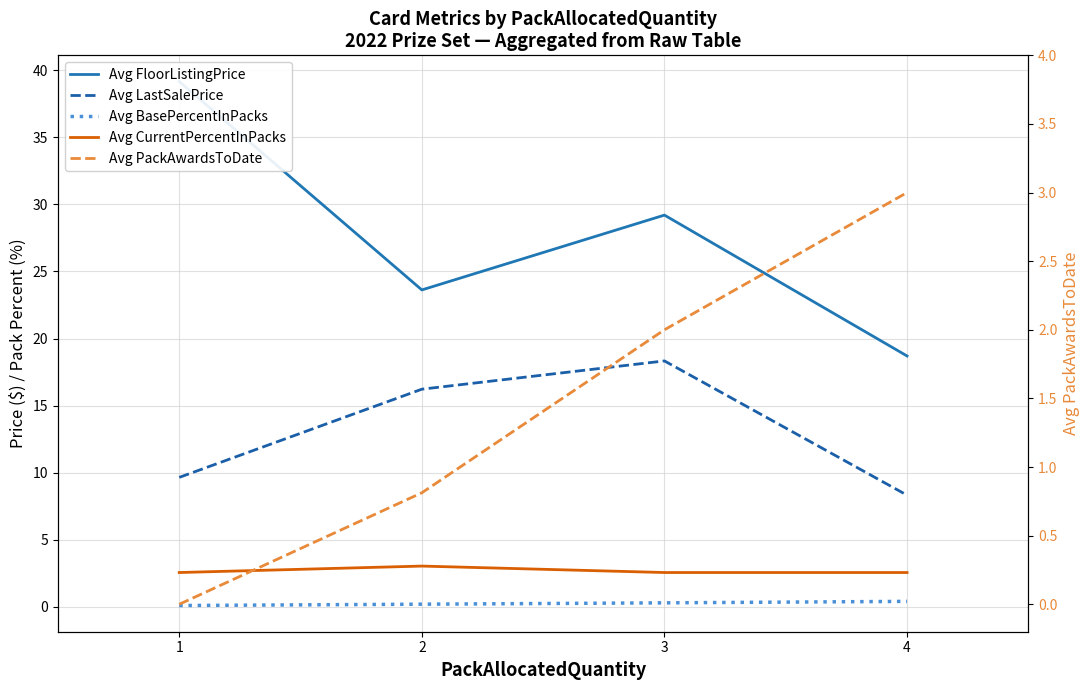

True or false: Avg FloorListingPrice and Avg CurrentPercentInPacks intersect in this chart.

False